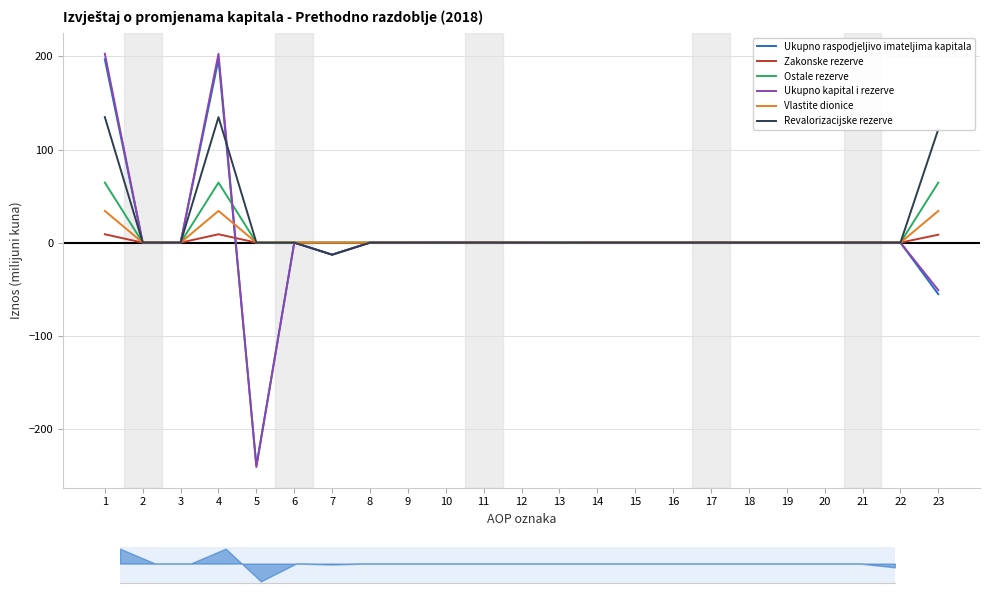

How many categories are shown in the chart?

23